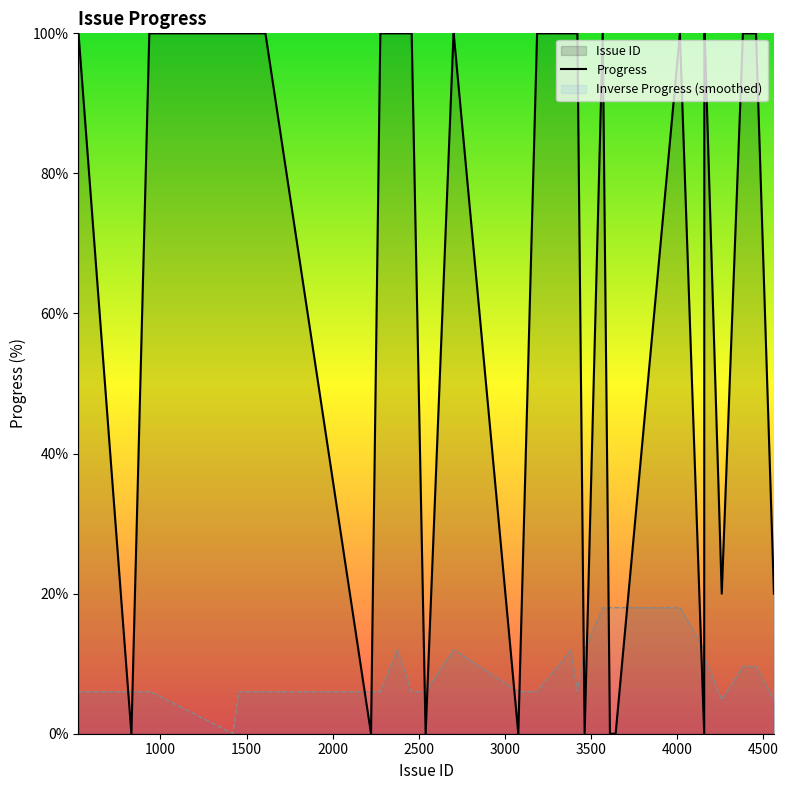

What is the greatest value displayed?

100.0